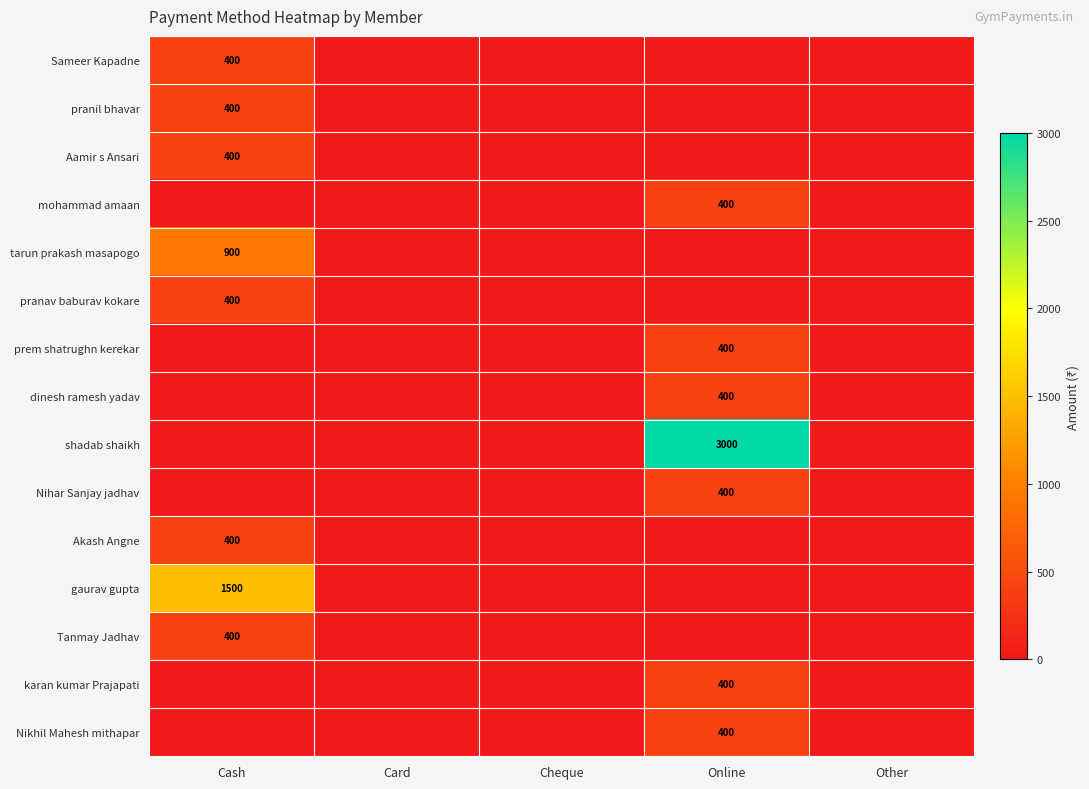

True or false: pranav baburav kokare has a value of 400 at Cash.

True